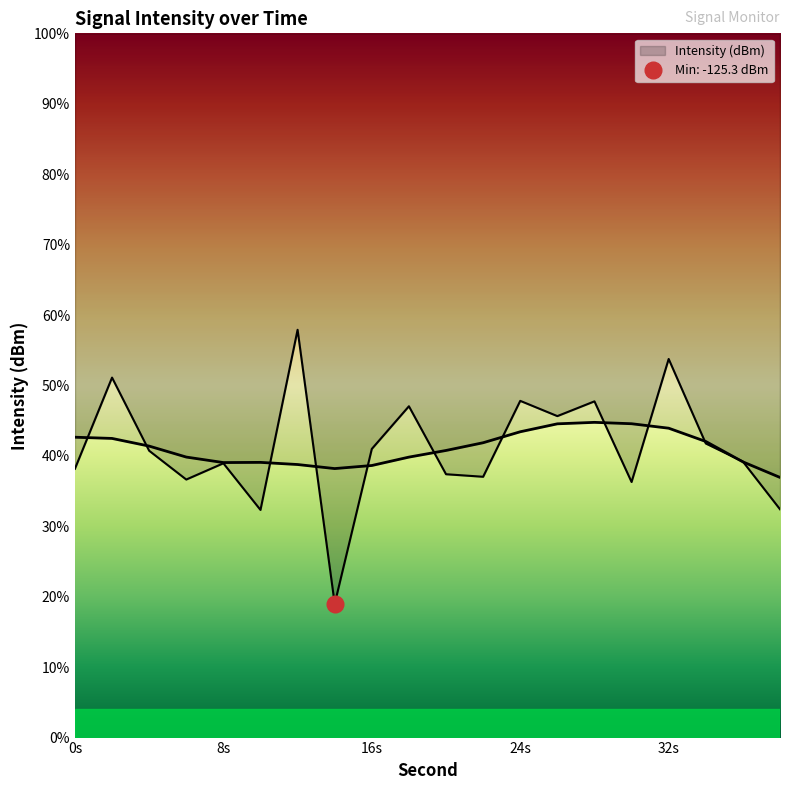

Which category has the highest value across all series?

12